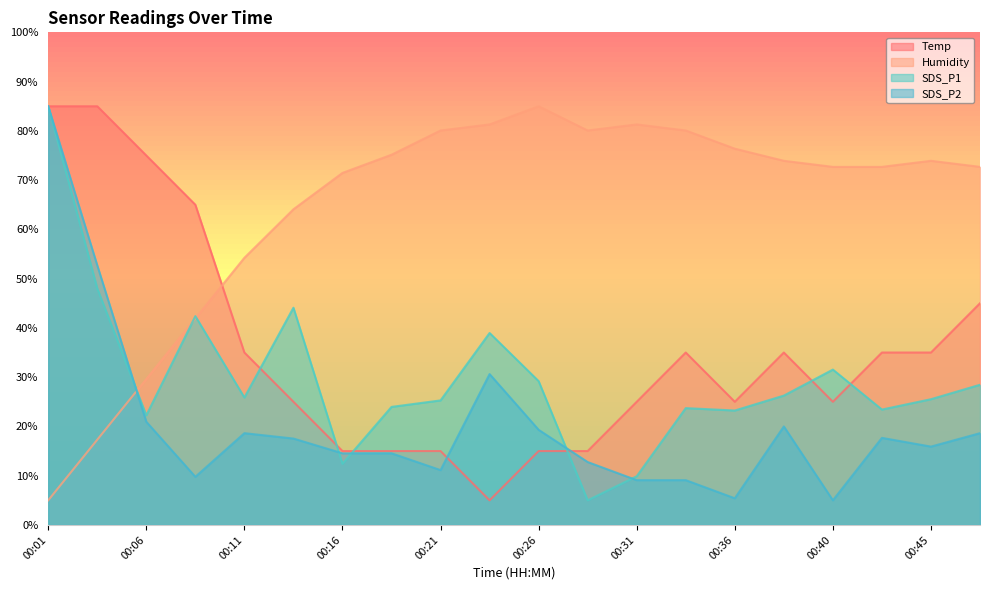

What are all the series names shown in the legend?

Temp, Humidity, SDS_P1, SDS_P2